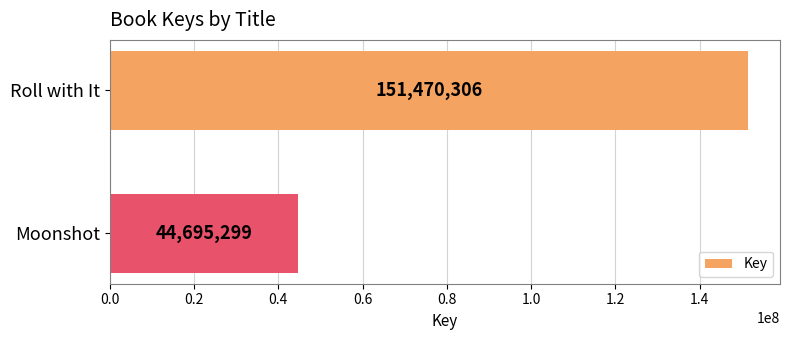

True or false: the data shows 215506764 at Roll with It.

False